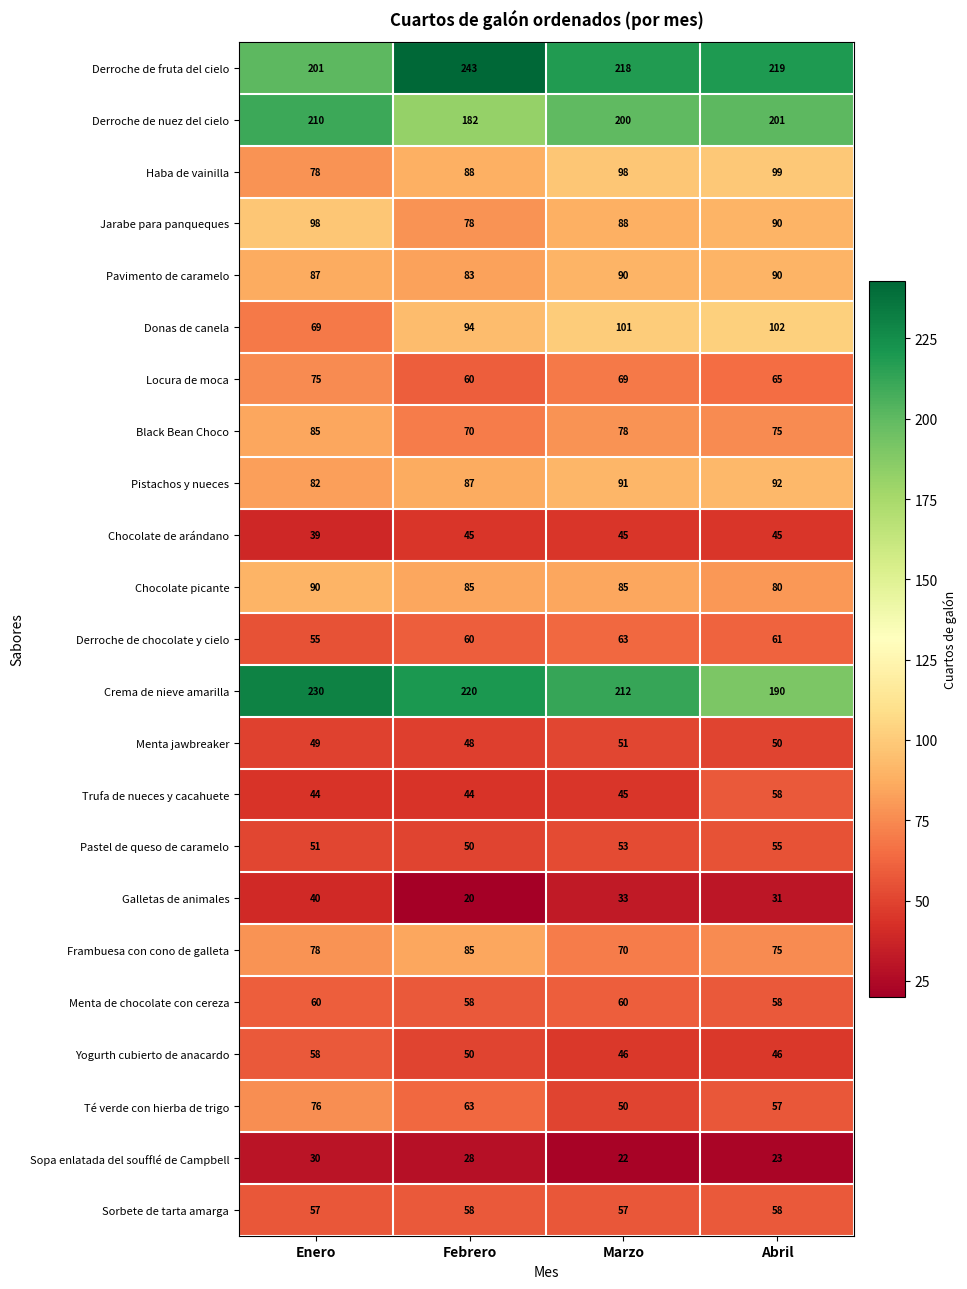

Is it true that Donas de canela equals 63 at Febrero?

False